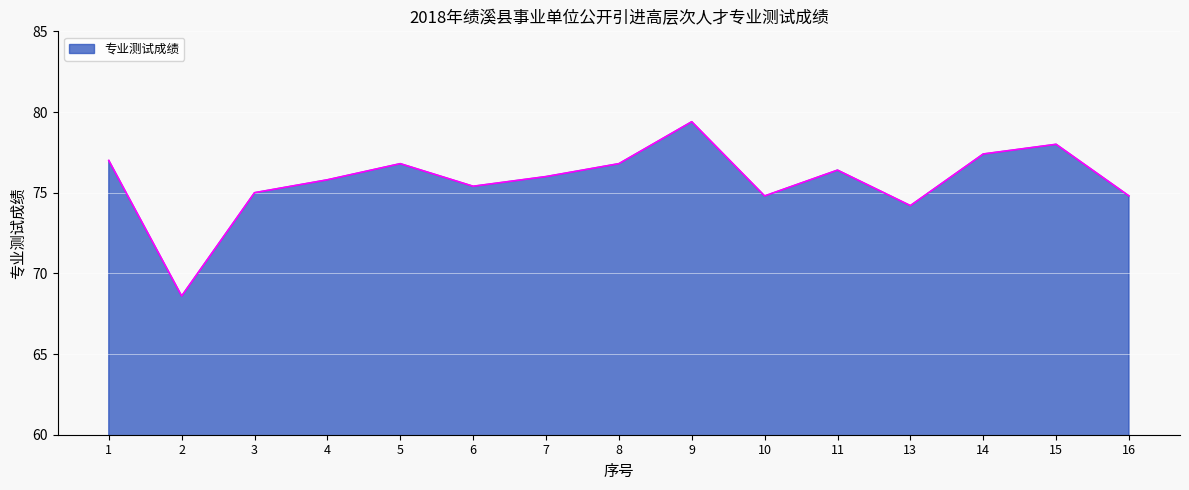

Which label corresponds to the smallest value in the chart?

2